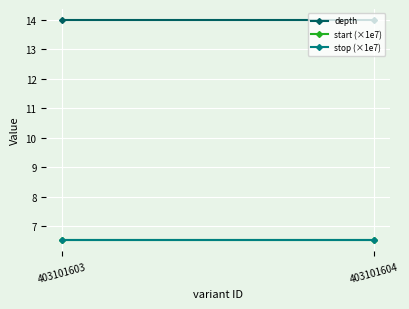

At which label is start (×1e7) closest to 6?

403101603